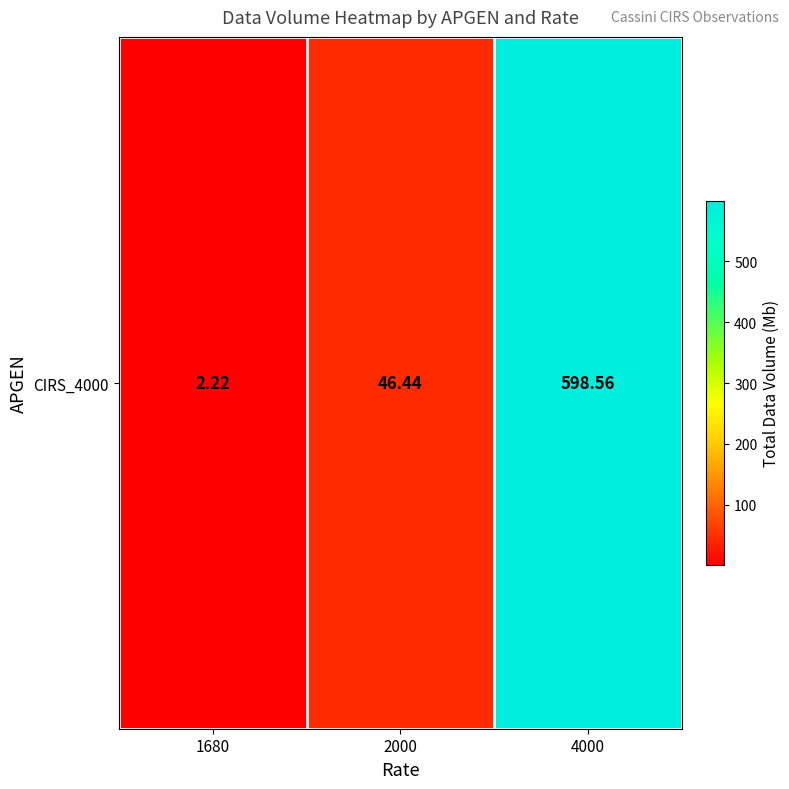

Rank the categories by value from lowest to highest.

1680, 2000, 4000